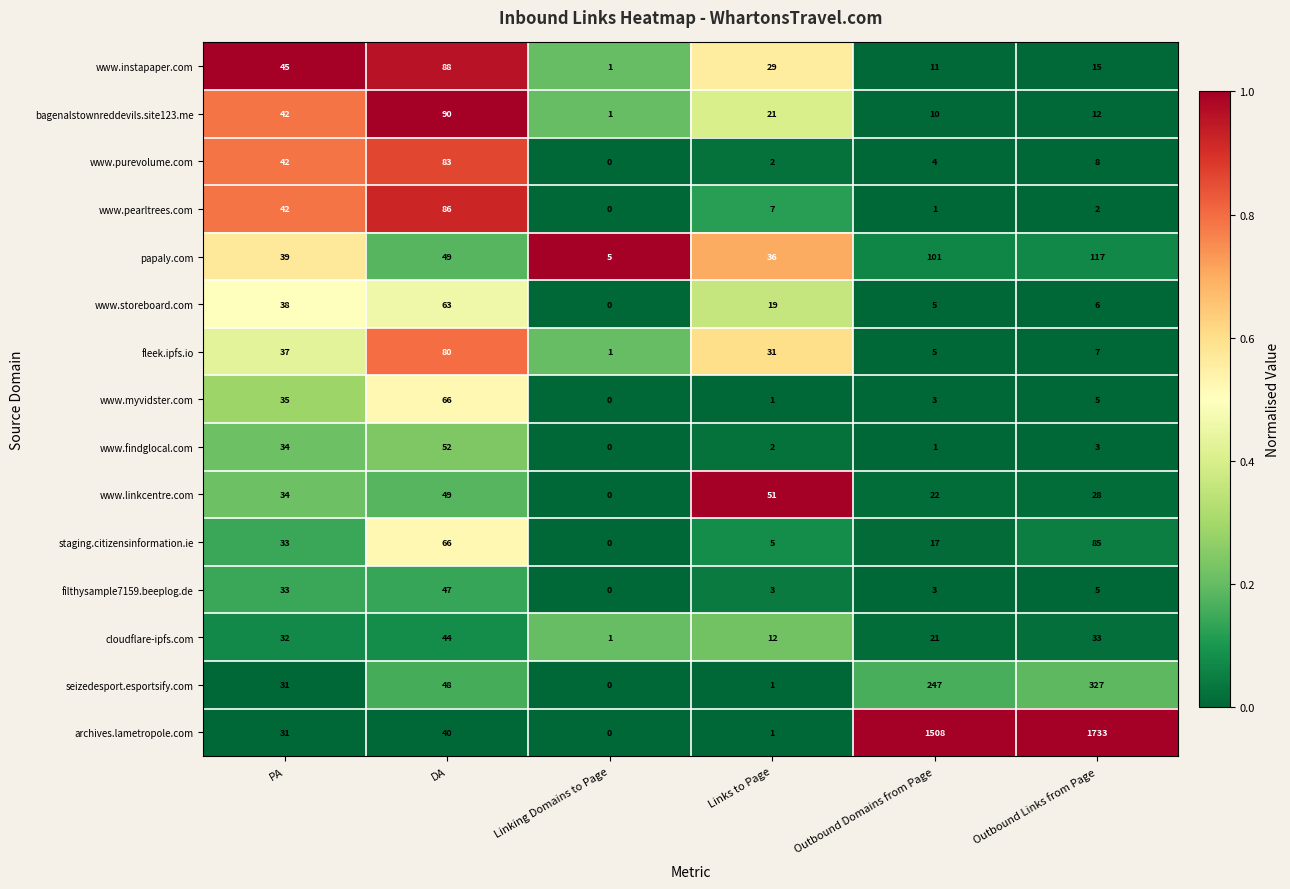

Which category has the lowest value in the www.myvidster.com series?

Linking Domains to Page